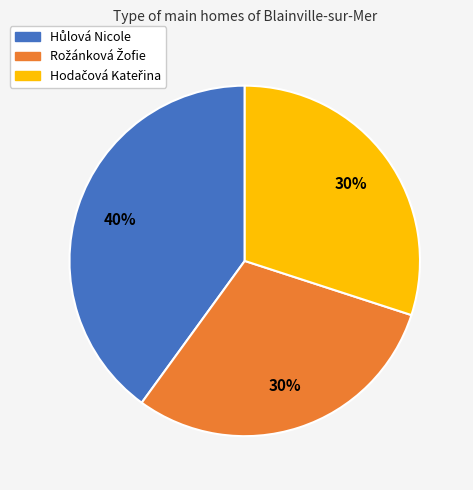

Count the number of slices in the pie.

3